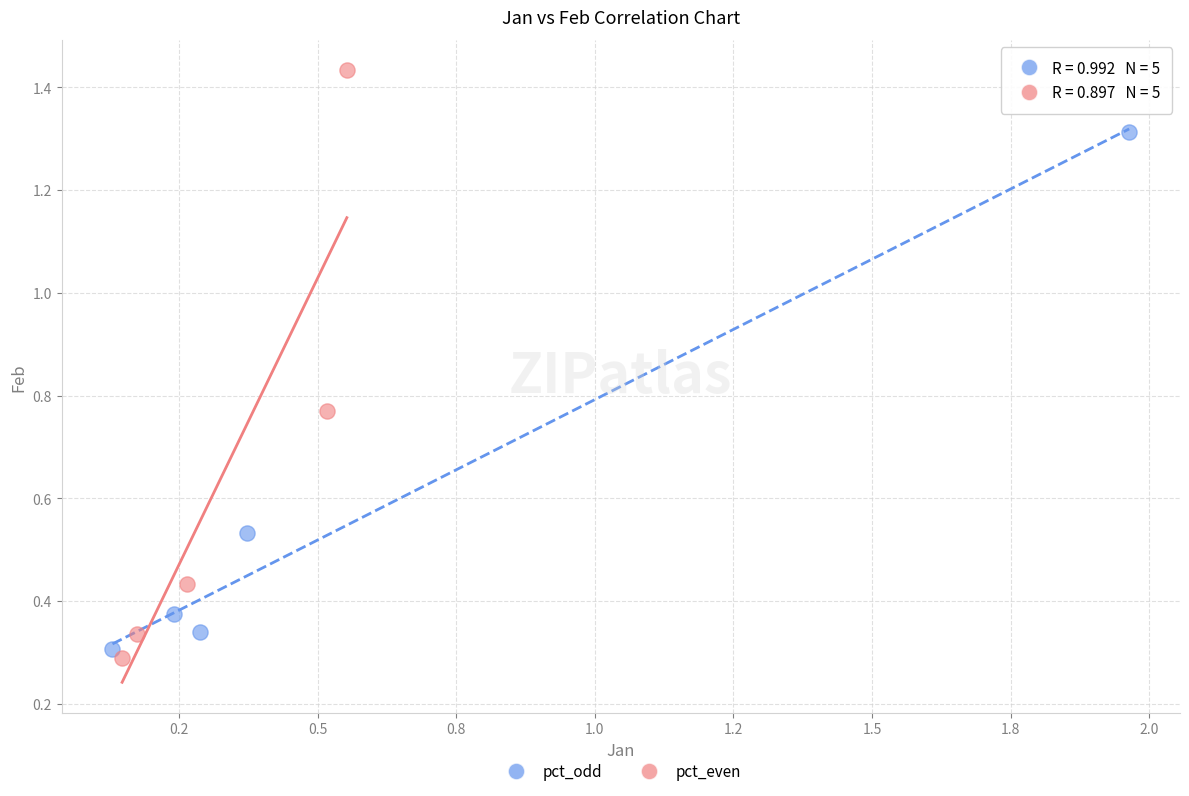

Which series reaches the maximum Y coordinate?

pct_even